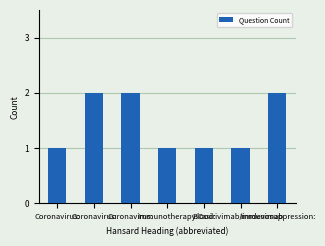

How many distinct data groups are displayed?

1